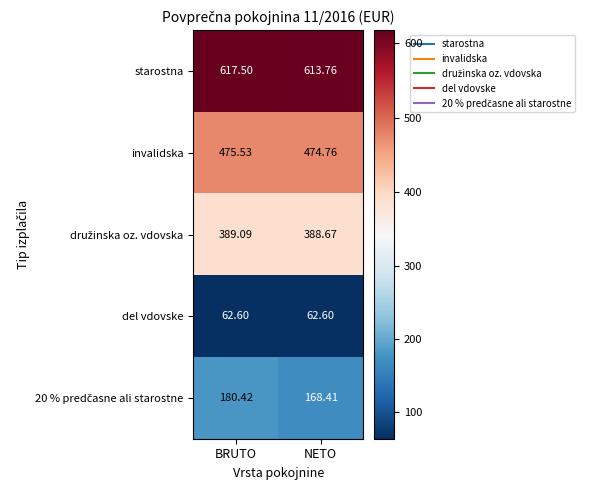

Rank the categories by invalidska value from highest to lowest.

BRUTO, NETO